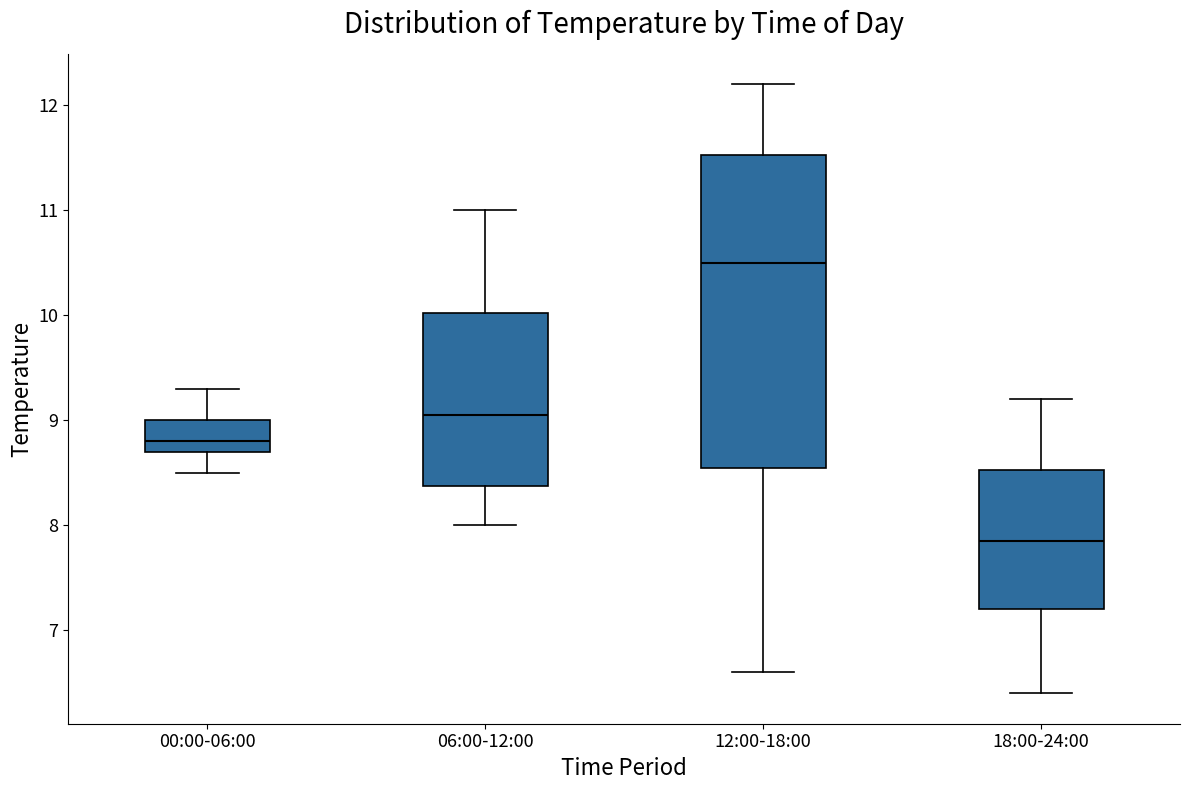

Where does the lower whisker of the box for 00:00-06:00 end on the y-axis? The values are not printed on the chart, so give them approximately, as read against the axis.

8.5